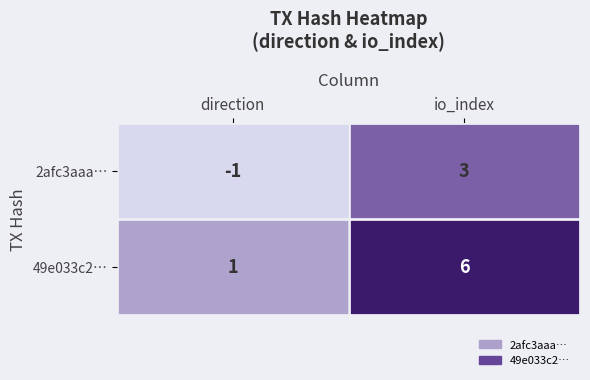

What is the difference between the 2afc3aaa… values at io_index and direction?

4